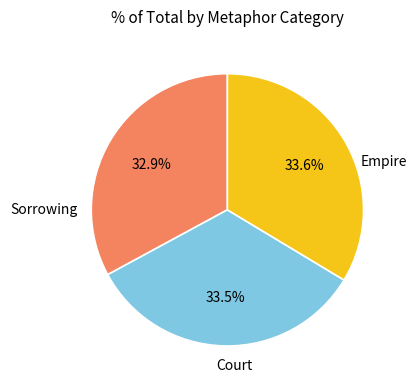

How many slices are in this pie chart?

3